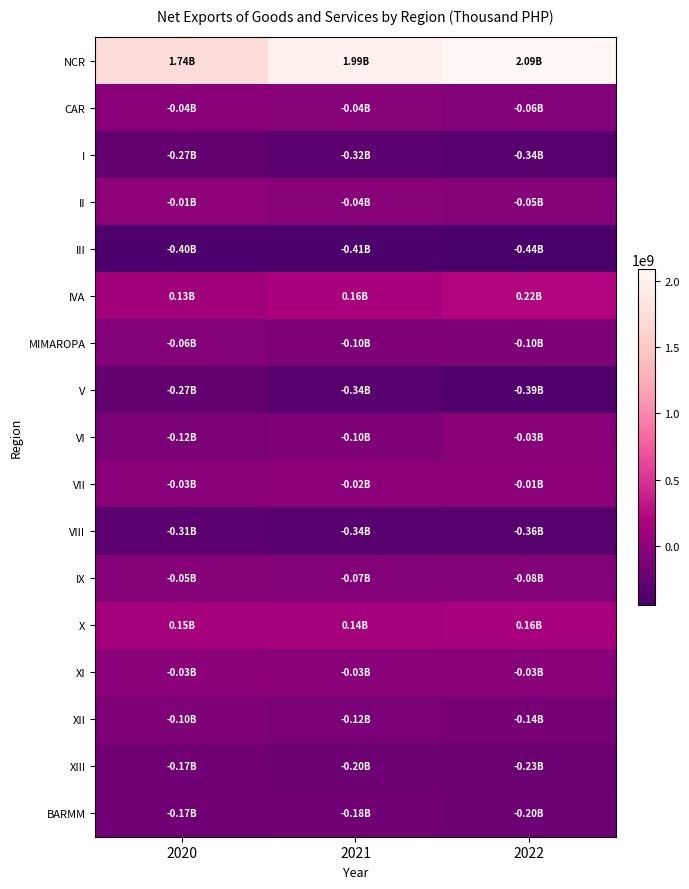

How many distinct data groups are displayed?

17